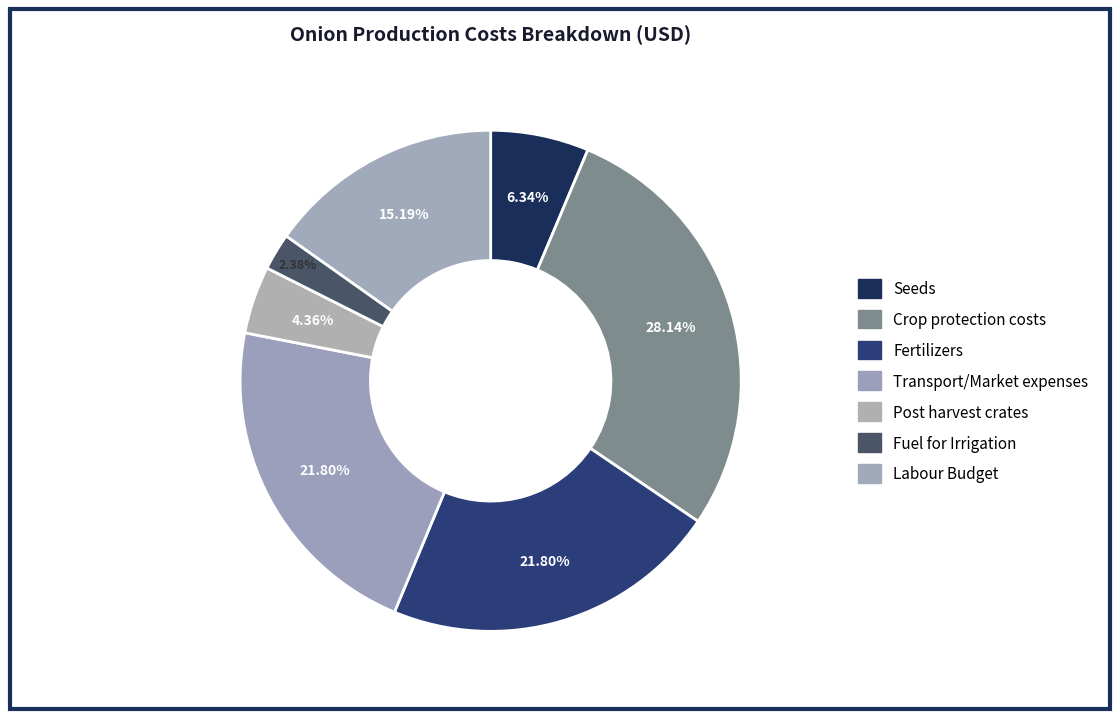

Count the number of slices in the pie.

7